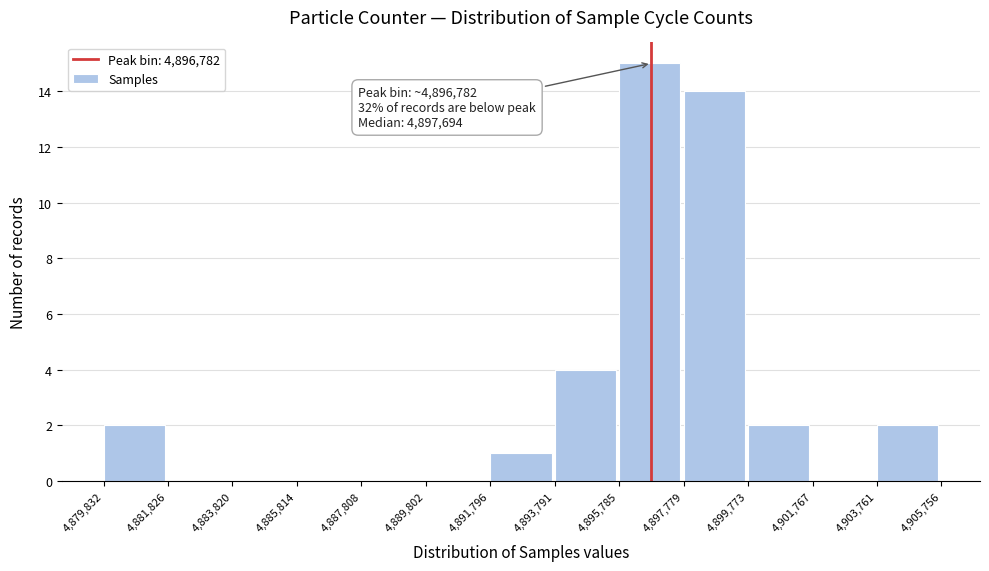

Over which range of the x-axis is the bar tallest?

4,895,785 to 4,897,779